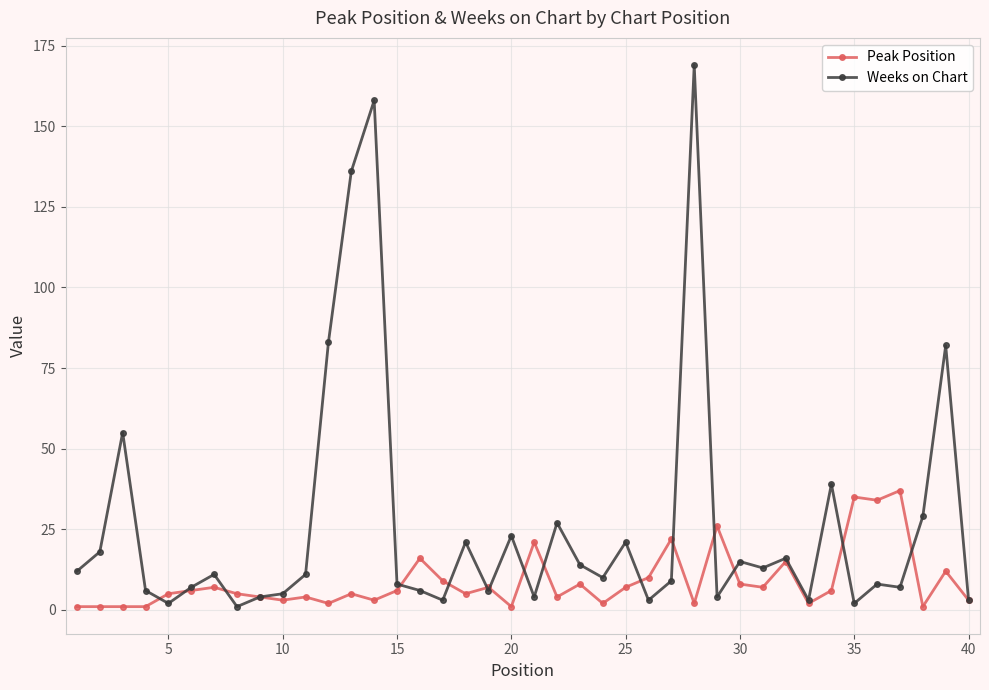

Rank the series by their average value, from highest to lowest.

Weeks on Chart, Peak Position